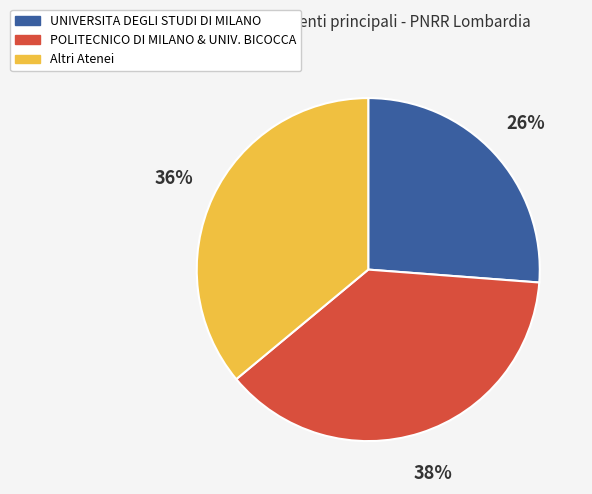

Do POLITECNICO DI MILANO & UNIV. BICOCCA and Altri Atenei together represent more than half of the pie?

Yes